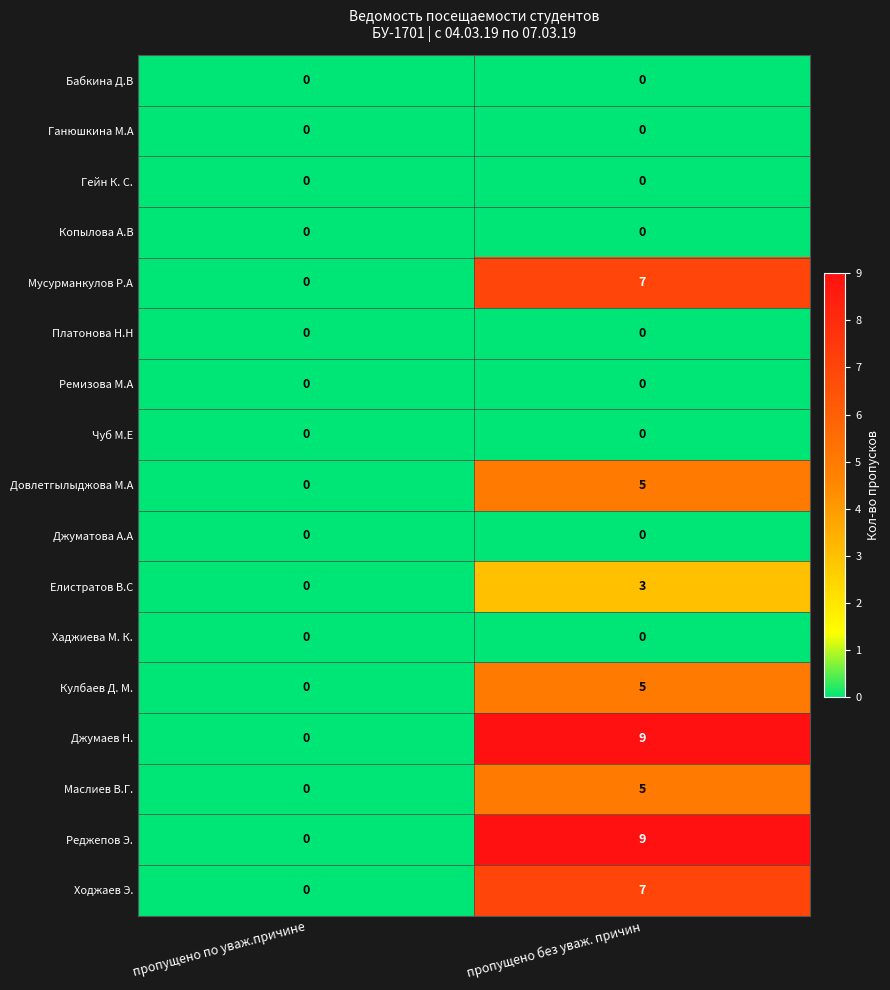

What is the difference between the highest and lowest values at пропущено без уваж. причин?

9